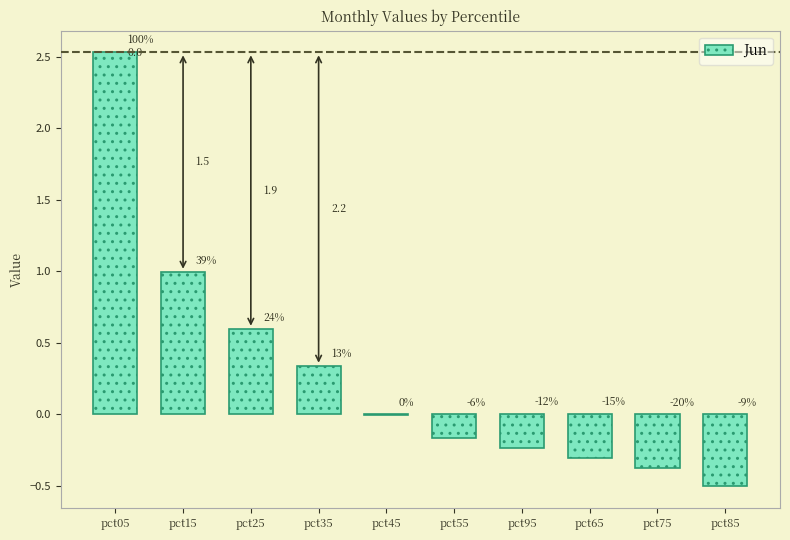

Between pct45 and pct35, which is larger?

pct35